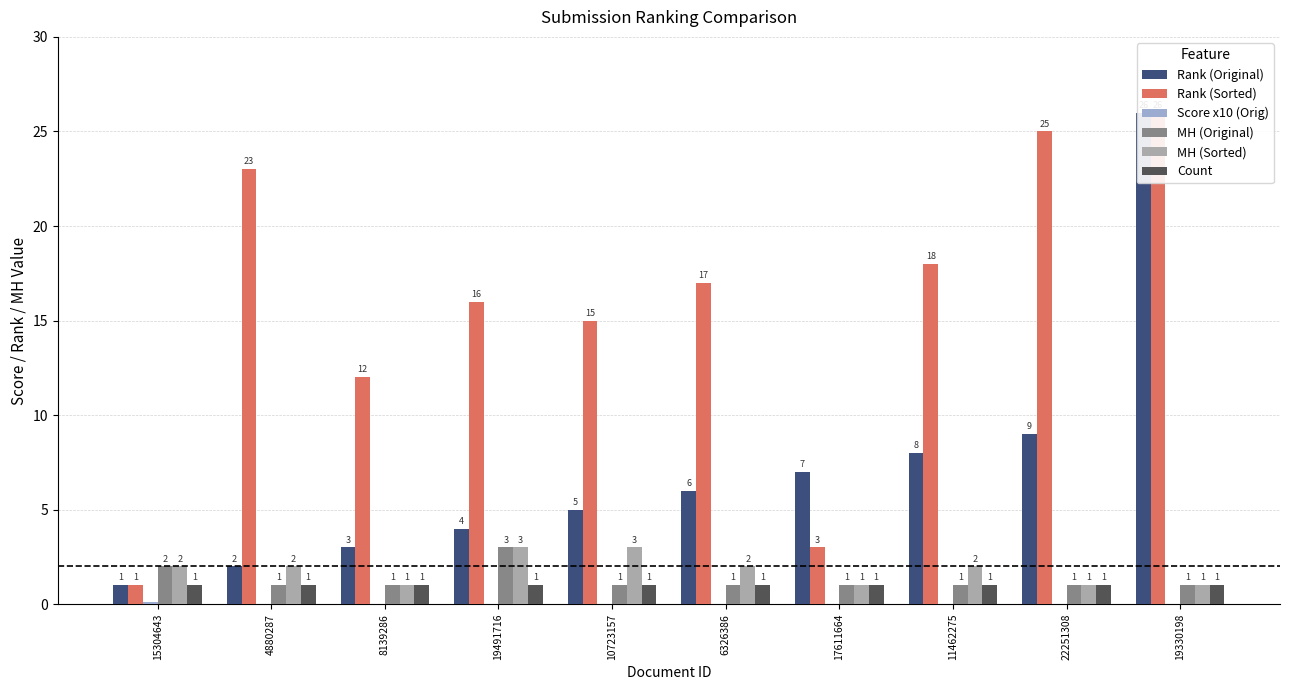

What is the sum of all Rank (Original) values?

71.0